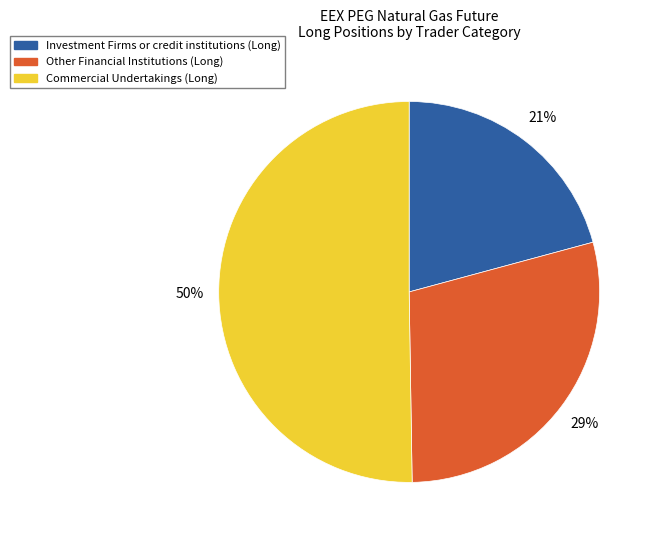

Count the number of slices in the pie.

3